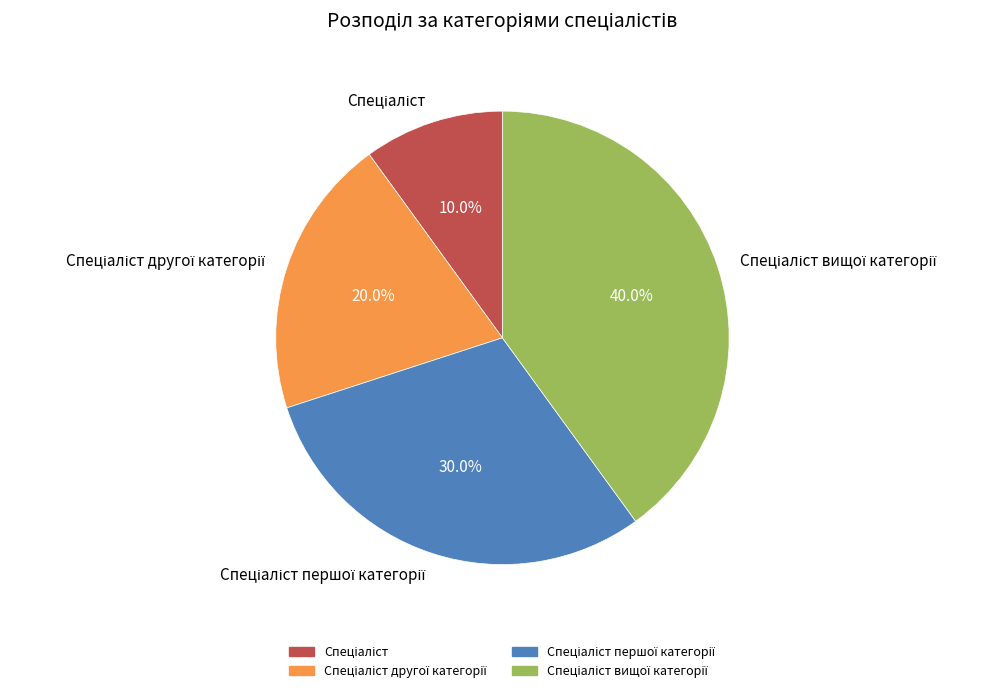

Does any single category account for the majority?

No